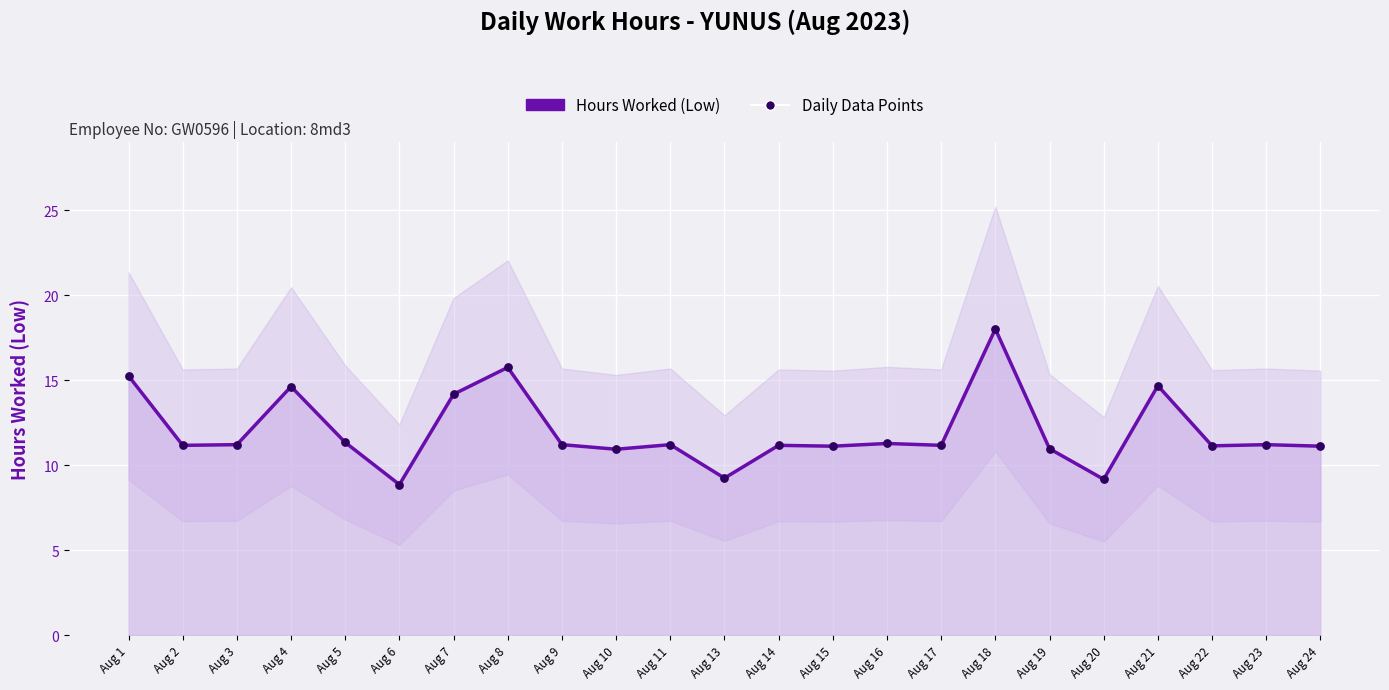

Is the value of Daily Data Points at Aug 17 greater than the value of Hours Worked (Low) at Aug 9?

No